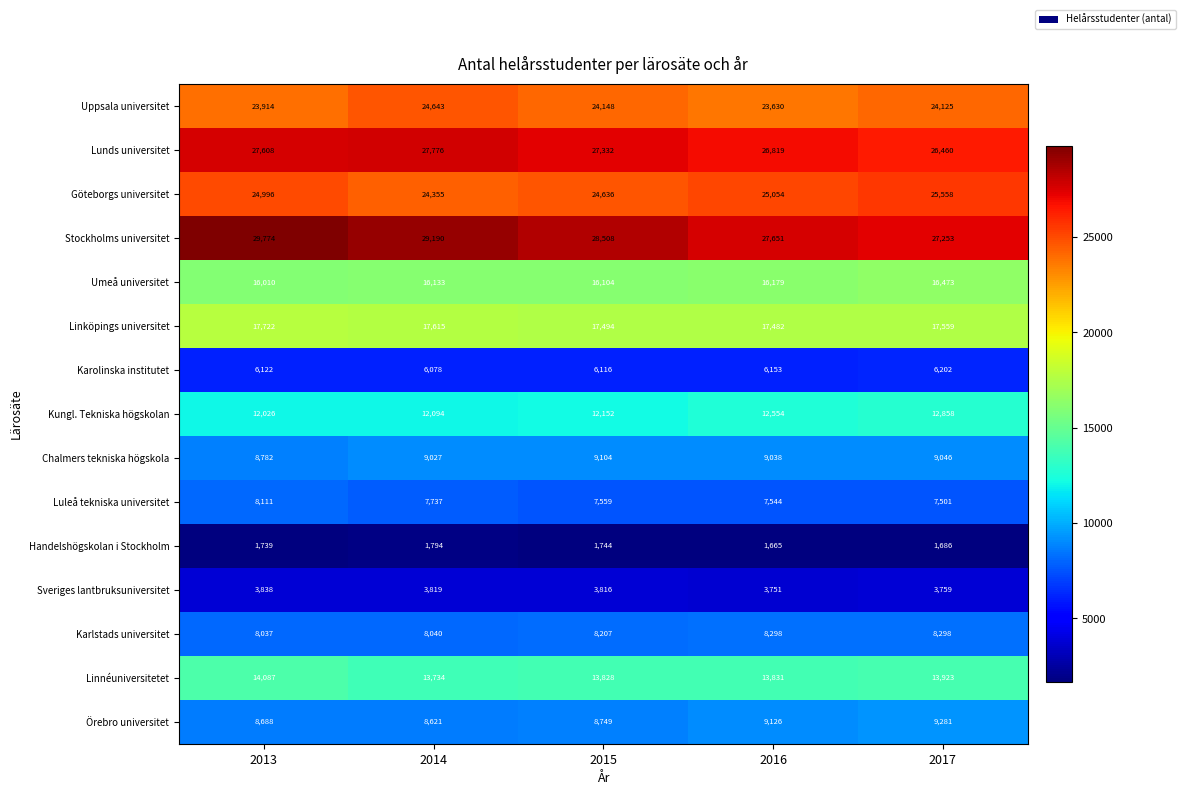

What is the difference between the maximum and minimum values in the Linköpings universitet series?

240